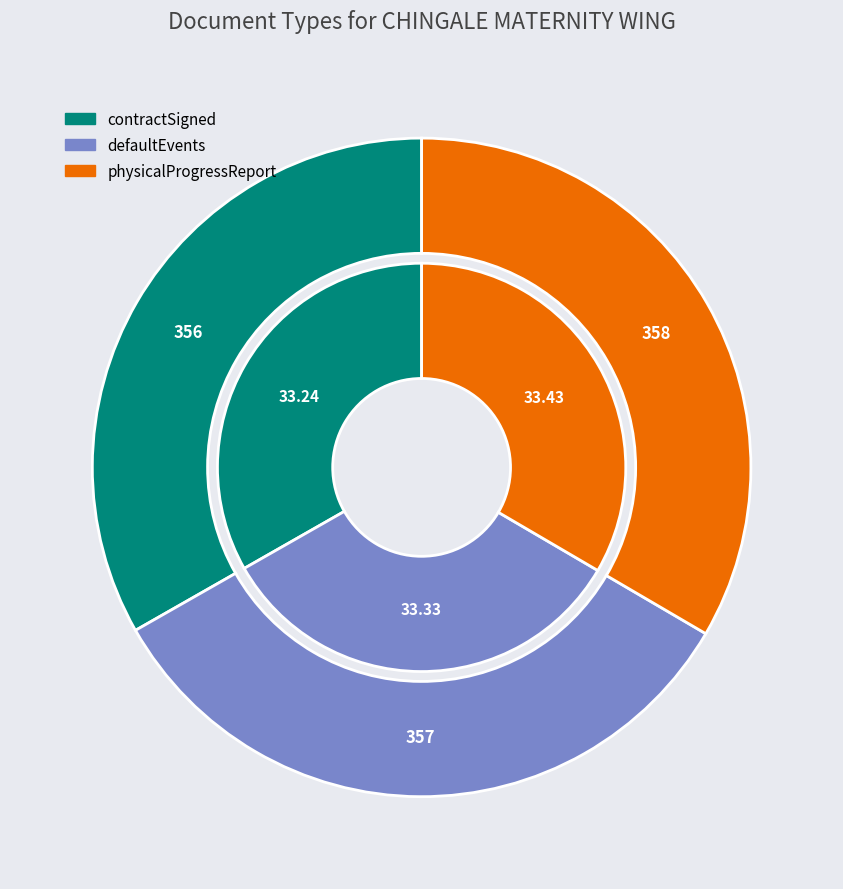

To the nearest percent, what is the average slice percentage?

33%